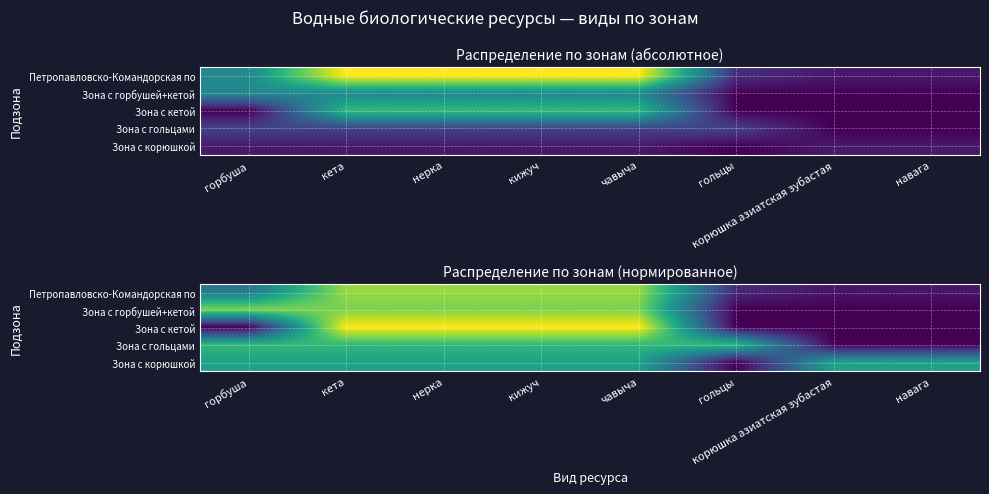

At how many categories does at least one series exceed 0?

8